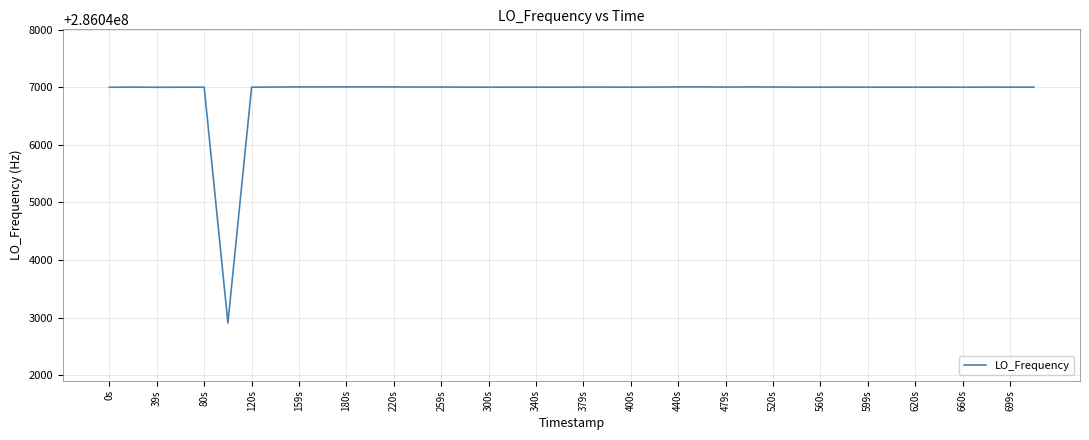

What is the maximum value shown in the chart?

286047004.3